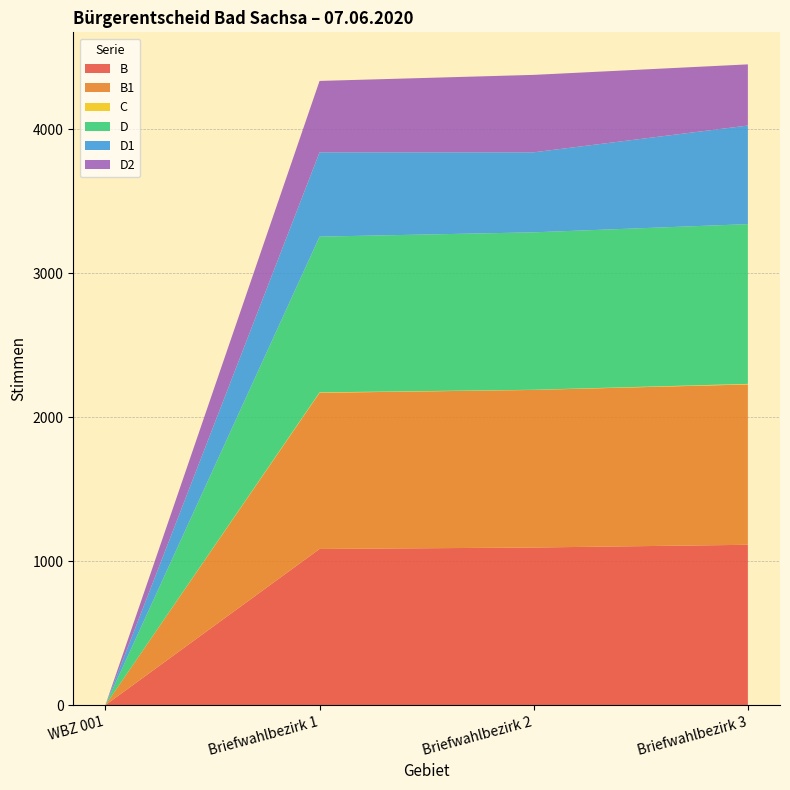

Reading left to right, list all the values displayed in this chart.

B: 0	1085	1095	1114
B1: 0	1085	1095	1114
C: 0	3	1	4
D: 0	1082	1094	1110
D1: 0	586	556	685
D2: 0	496	538	425